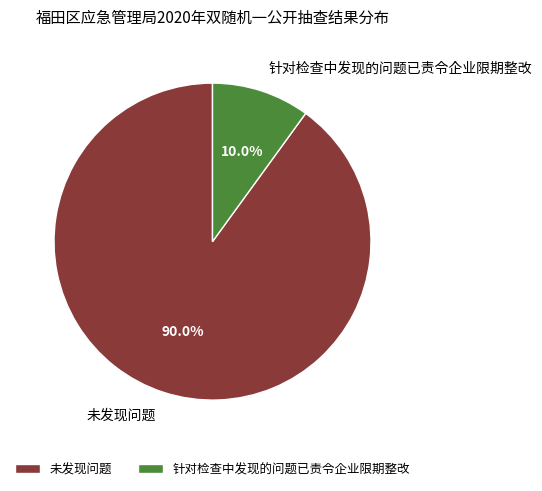

True or false: 未发现问题 accounts for 90% of the total.

True